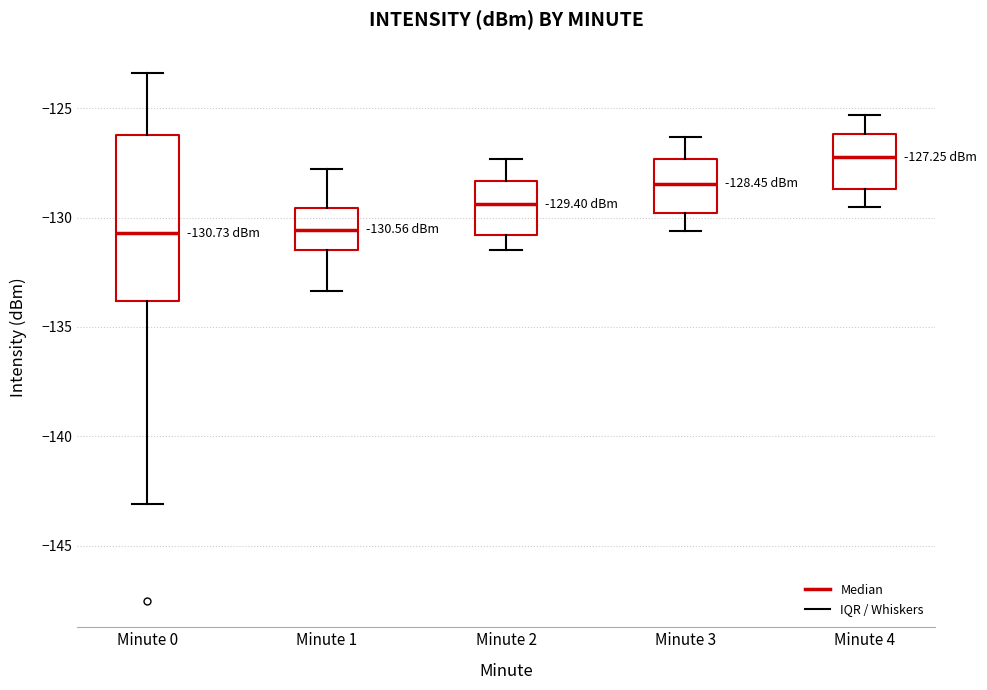

Which box is the tallest, from its lower edge to its upper edge?

Minute 0